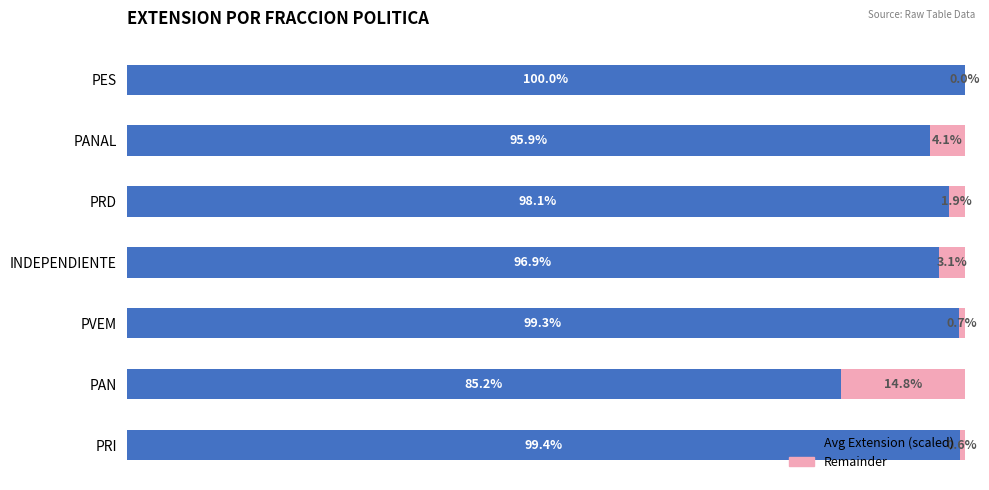

At which label does Avg Extension (scaled) reach its peak?

PES